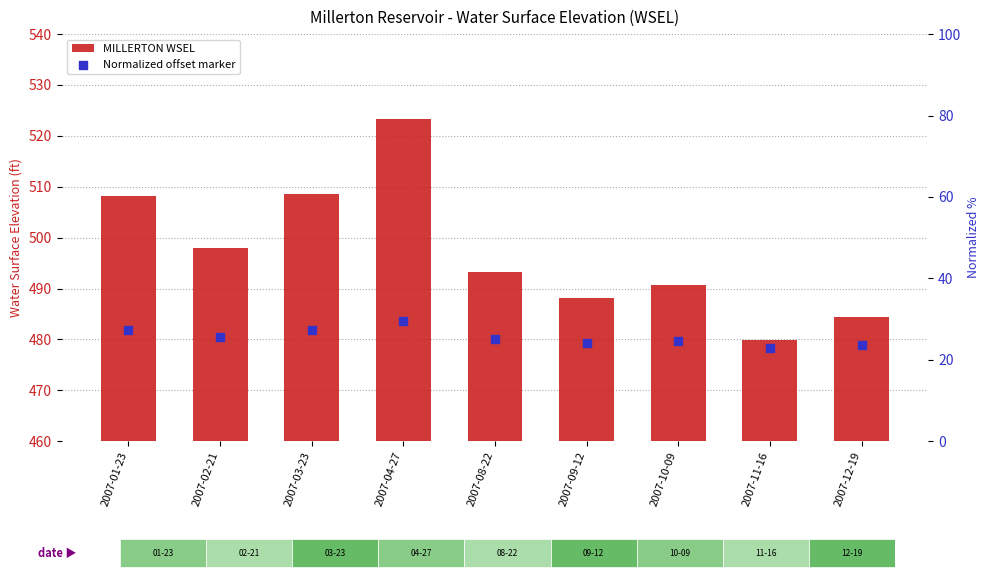

At which category is the sum across all series the highest?

2007-04-27